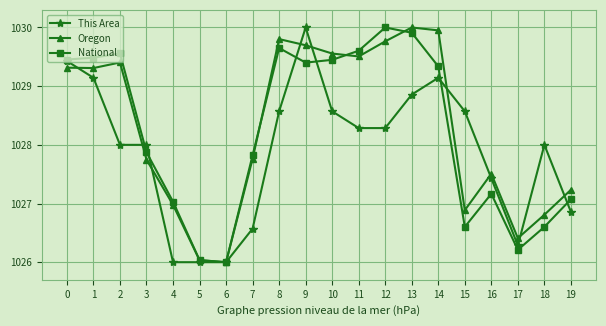

Rank the series by their average value, from lowest to highest.

This Area, National, Oregon